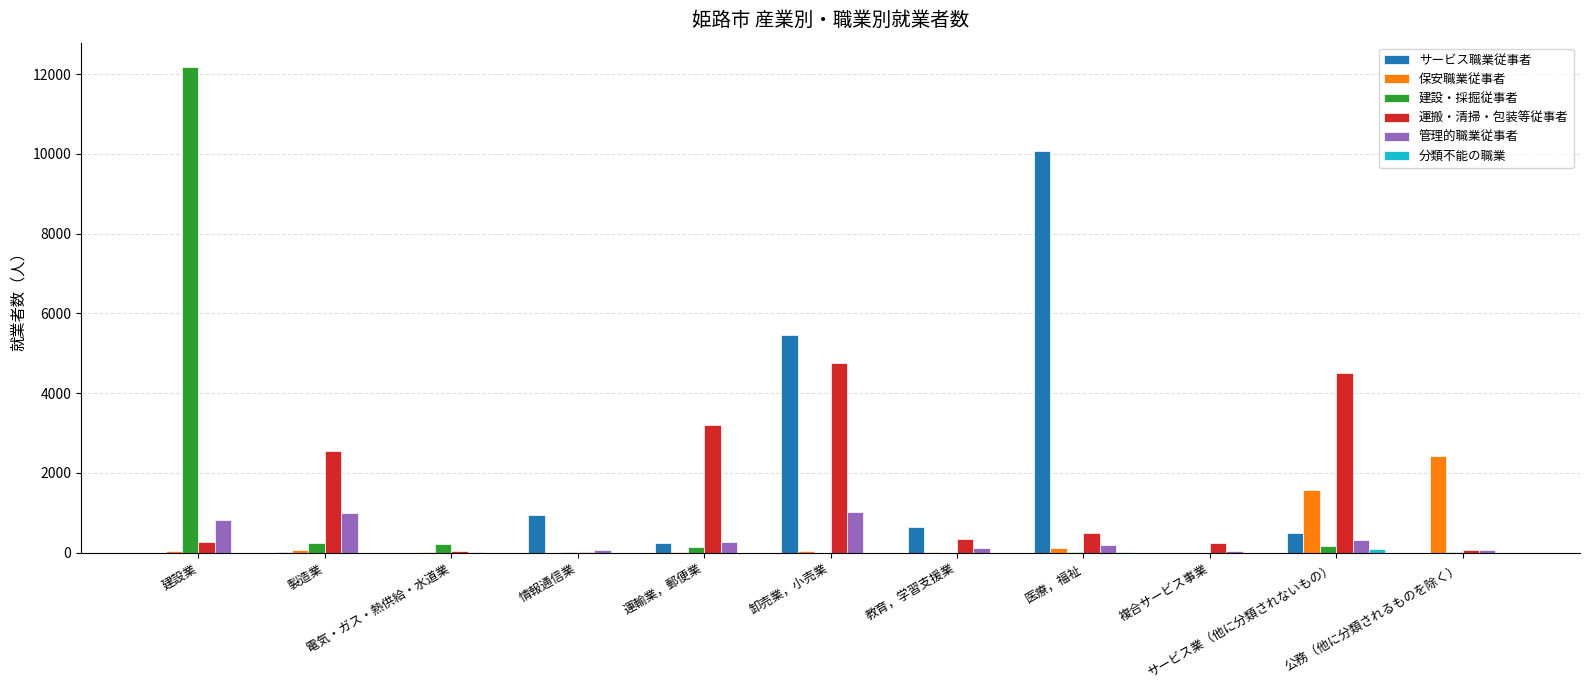

How many groups of bars are there?

11